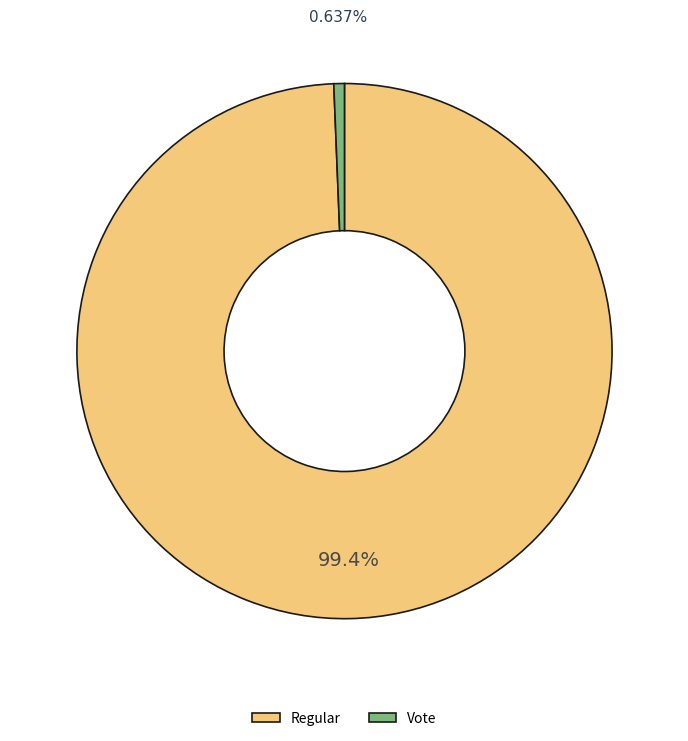

How many slices are in this pie chart?

2